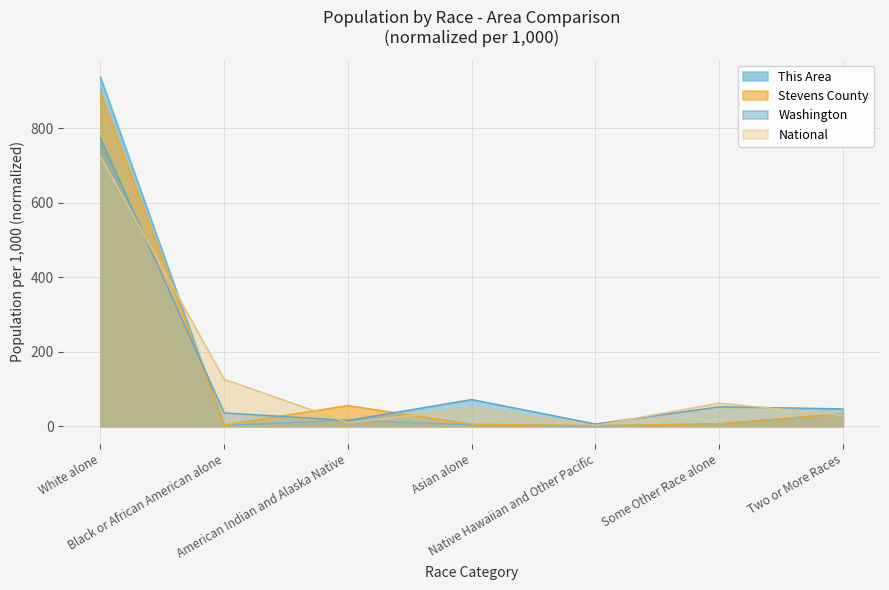

Which category has the highest value across all series?

White alone